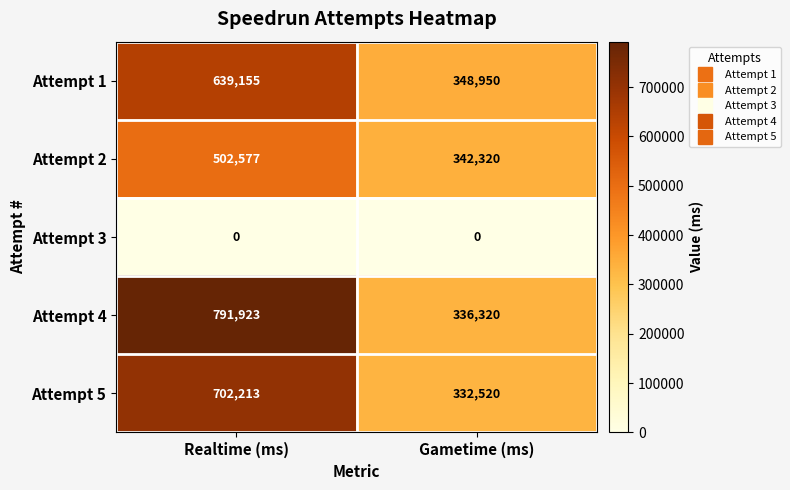

Reading left to right, list all the values displayed in this chart.

Attempt 1: Realtime (ms)=639155	Gametime (ms)=348950
Attempt 2: Realtime (ms)=502577	Gametime (ms)=342320
Attempt 3: Realtime (ms)=0	Gametime (ms)=0
Attempt 4: Realtime (ms)=791923	Gametime (ms)=336320
Attempt 5: Realtime (ms)=702213	Gametime (ms)=332520